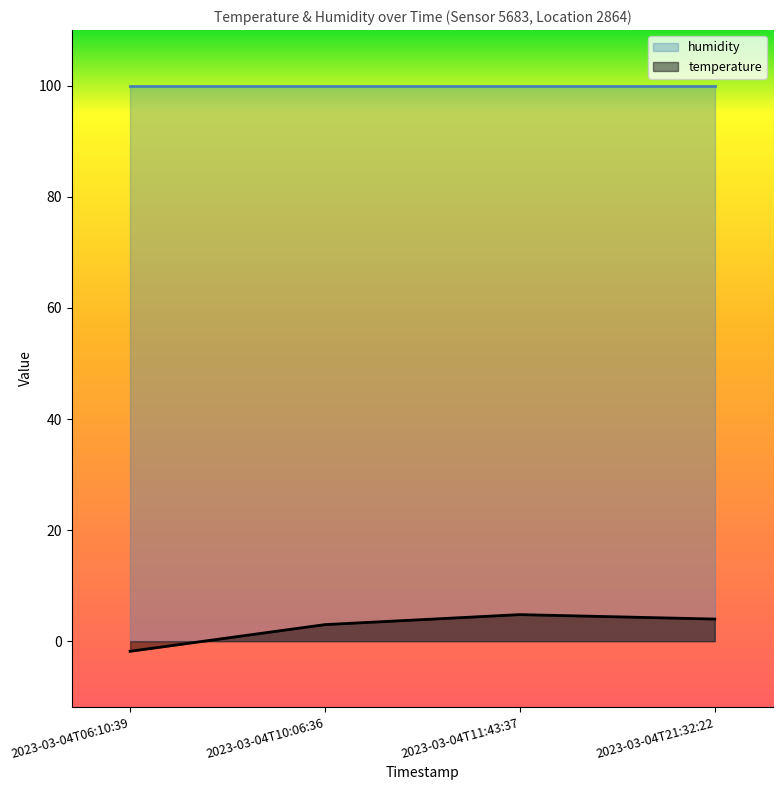

Reading right to left, transcribe all the data shown in this chart.

4.0	4.8	3.0	-1.8